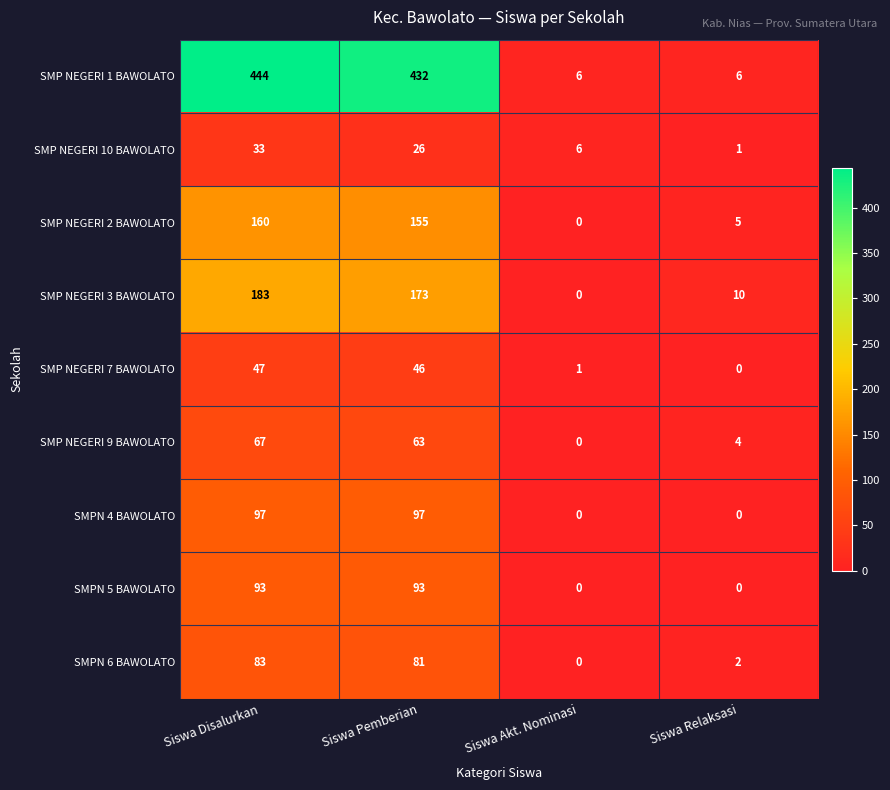

Between Siswa Disalurkan and Siswa Relaksasi, which series saw the biggest shift?

SMP NEGERI 1 BAWOLATO